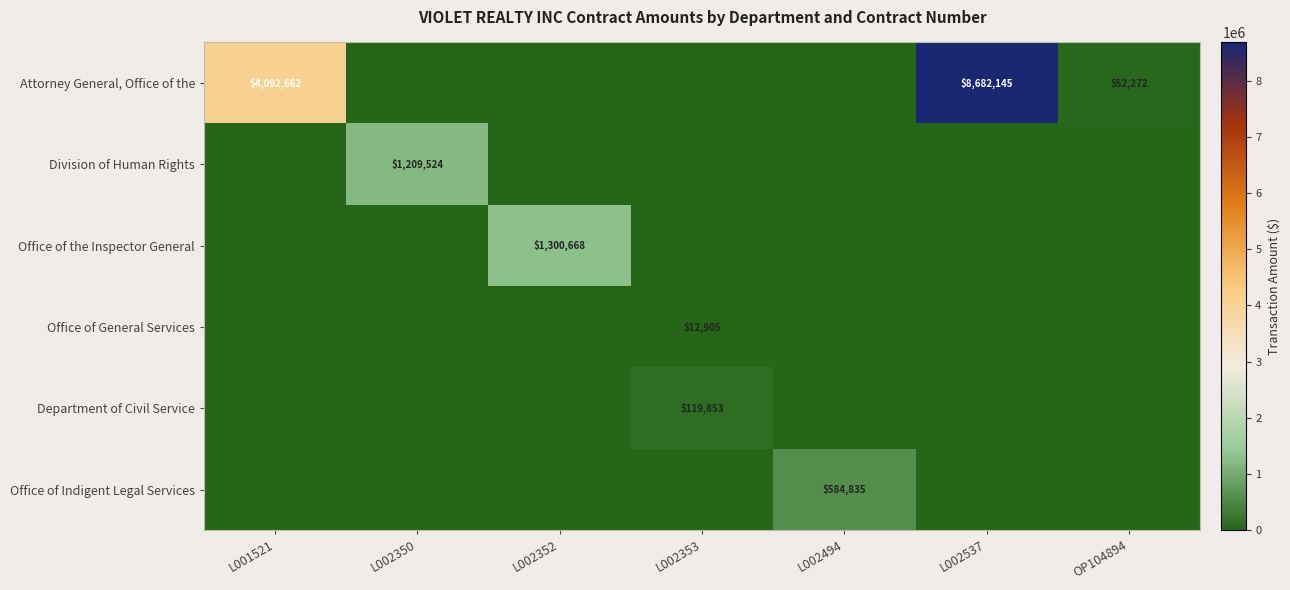

Is it true that Attorney General, Office of the equals 8682145 at L002537?

True